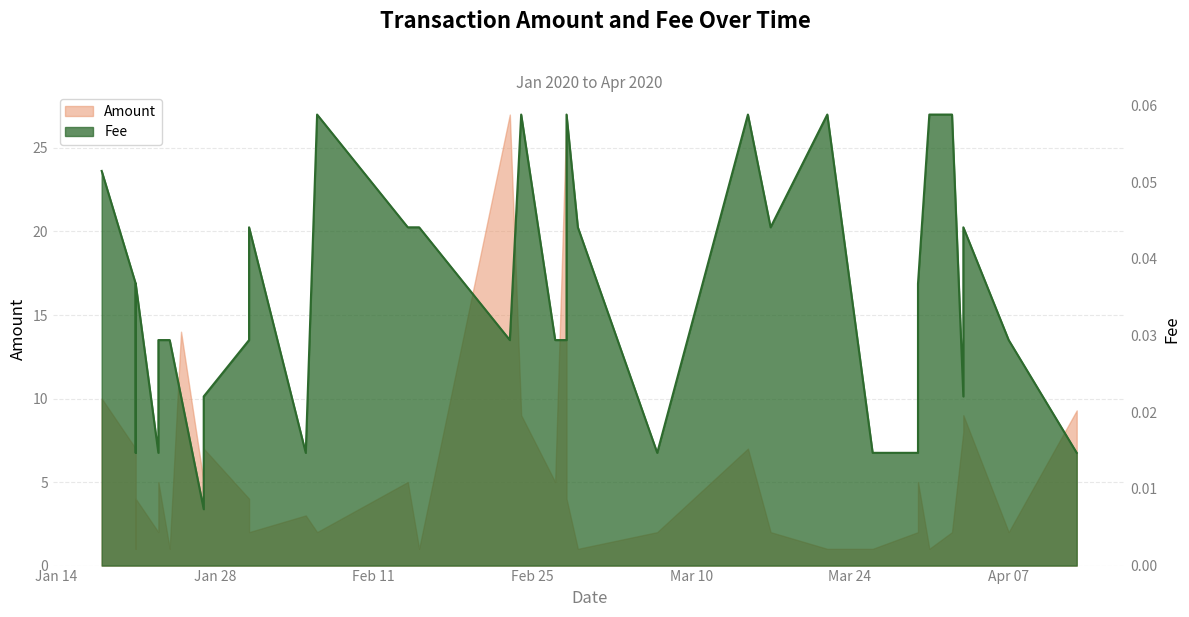

What is the total value across all series at Mar 10?

2.0